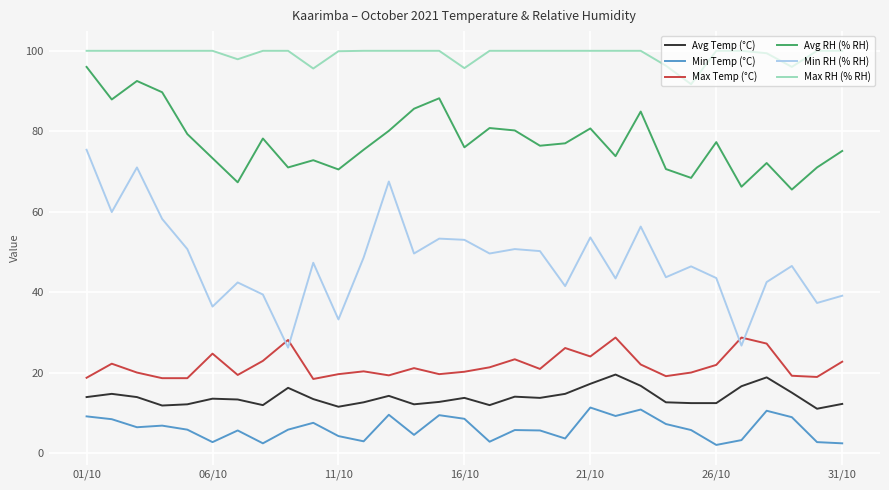

Which series has the widest spread of values?

Min RH (% RH)